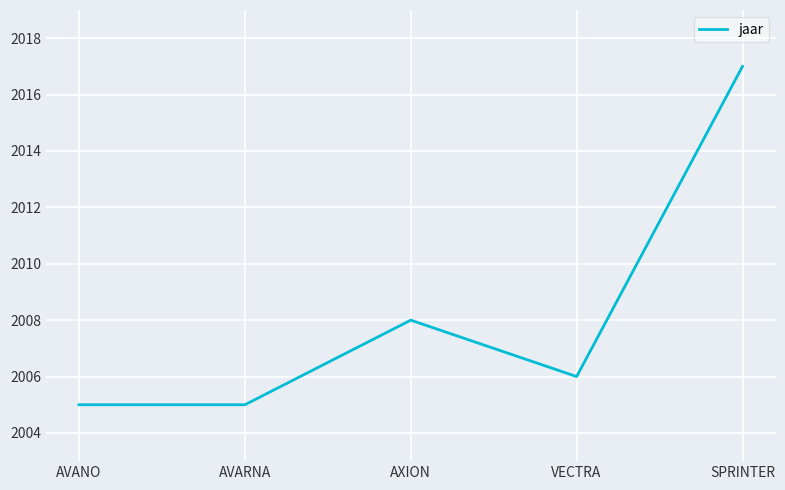

Reading right to left, transcribe all the data shown in this chart.

SPRINTER=2017	VECTRA=2006	AXION=2008	AVARNA=2005	AVANO=2005